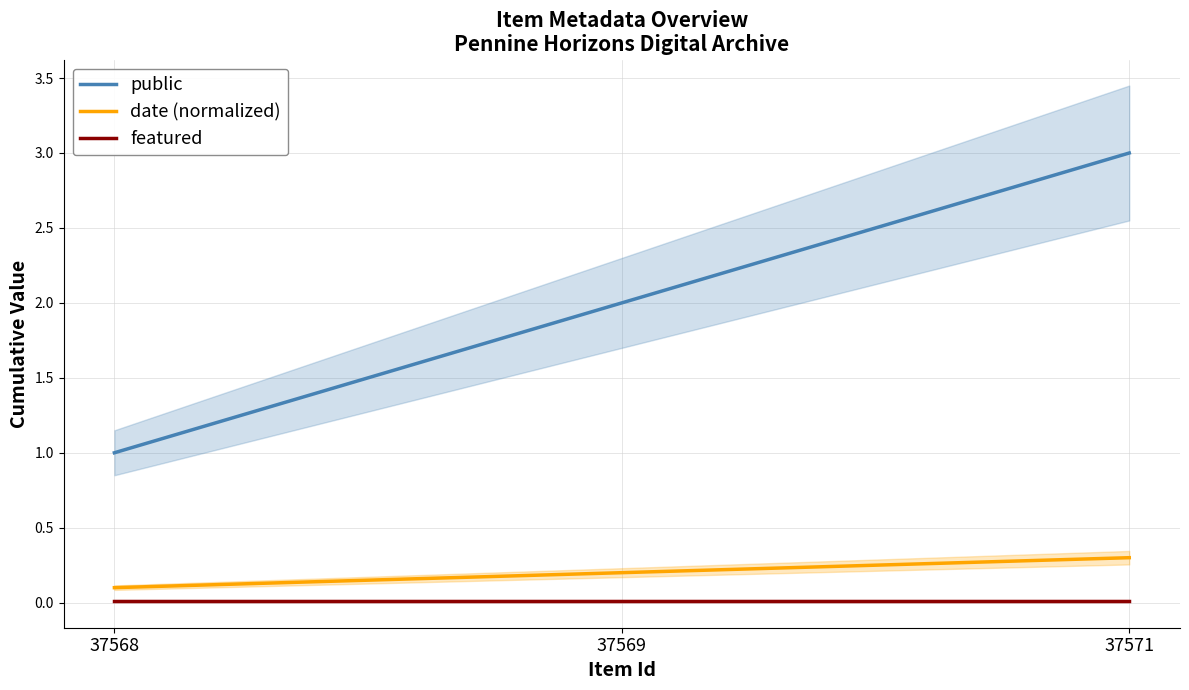

The date (normalized) series shows 0.2 at 37569. True or false?

True